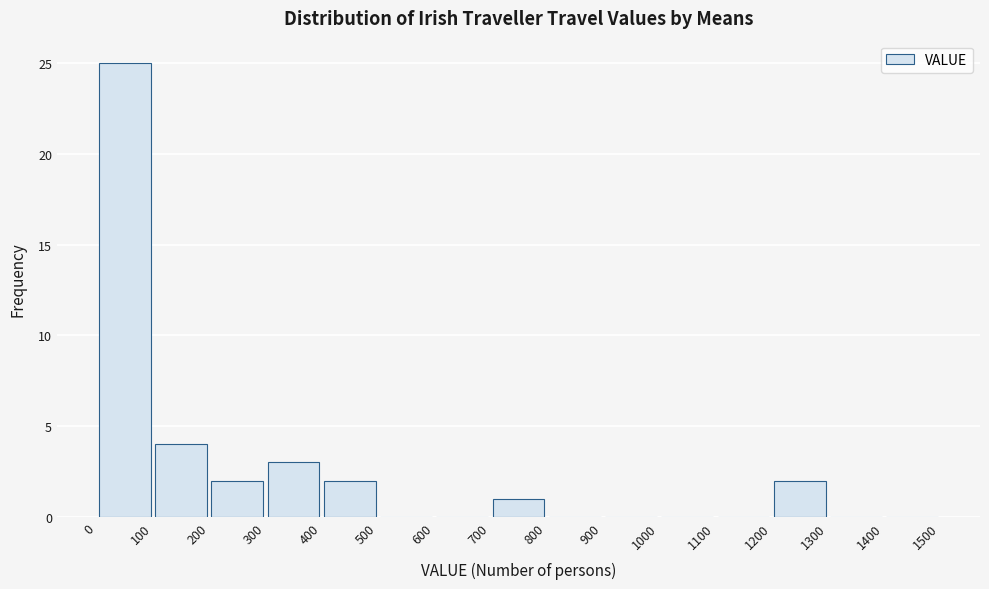

How tall is the bar that spans 0 to 100 on the x-axis? The values are not printed on the chart, so give them approximately, as read against the axis.

25